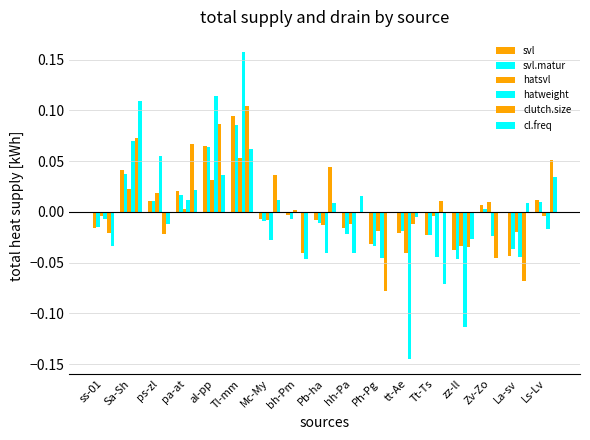

How many series are shown in this chart?

6